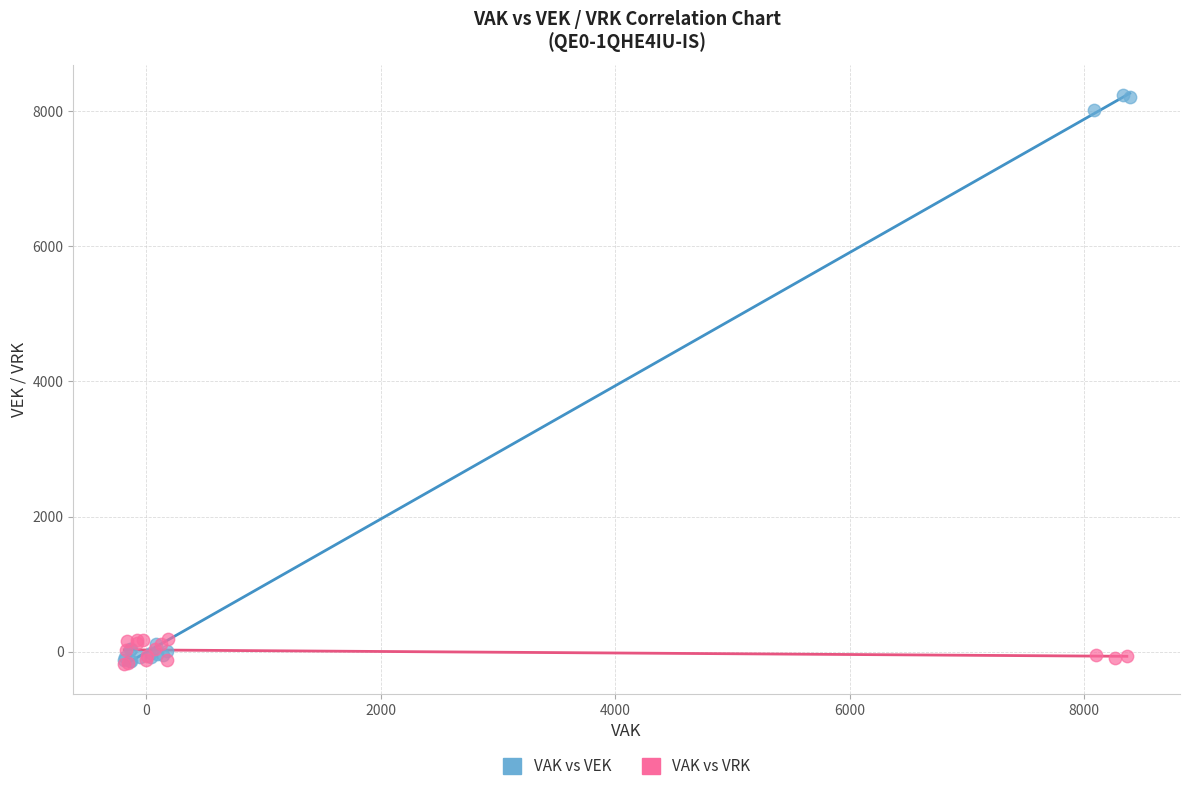

Which series contains the highest Y value?

VAK vs VEK